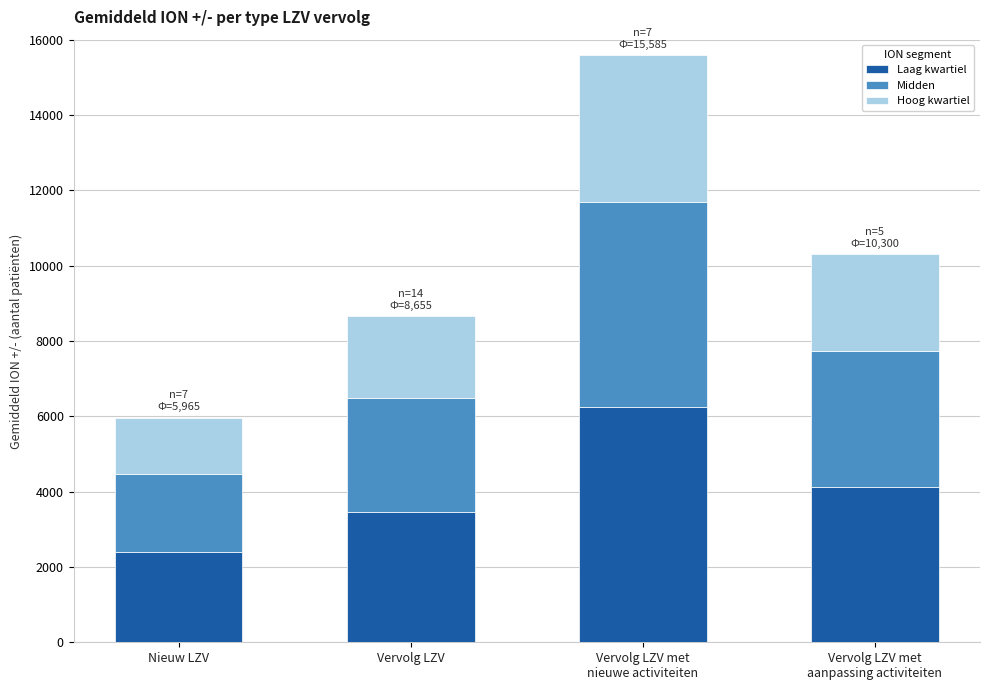

What is the highest value of the Laag kwartiel series?

6234.0